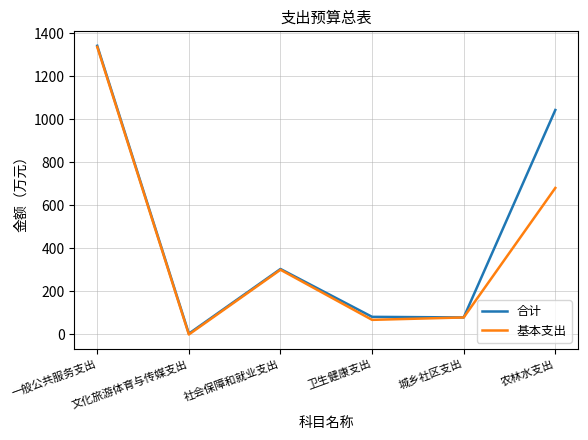

What is the total value across all series at 卫生健康支出?

150.0